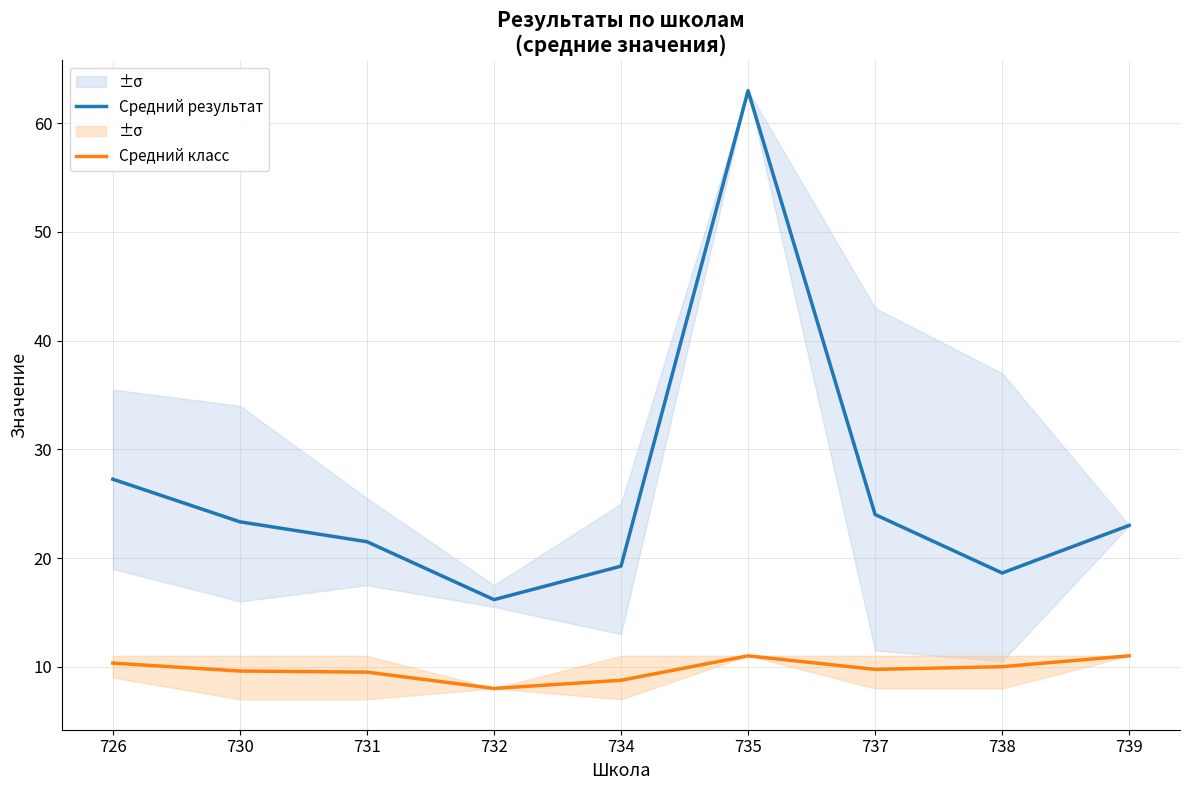

How many lines are shown in the chart?

2